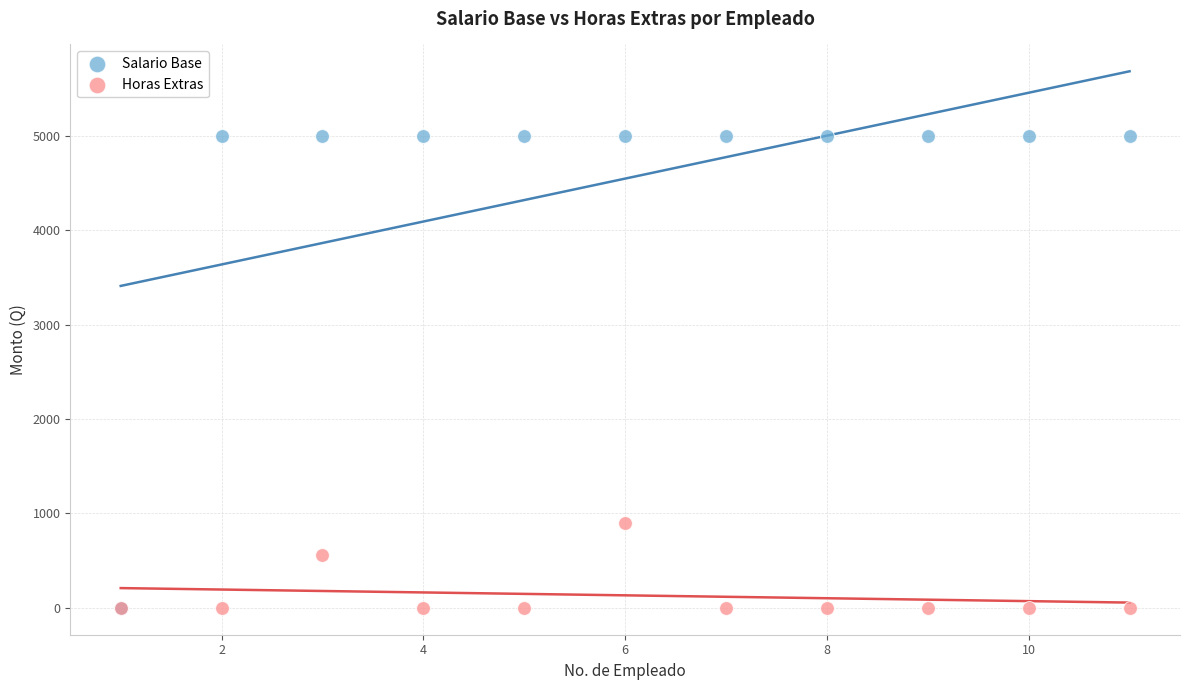

Across all series, what Y value is closest to 2500?

900.0